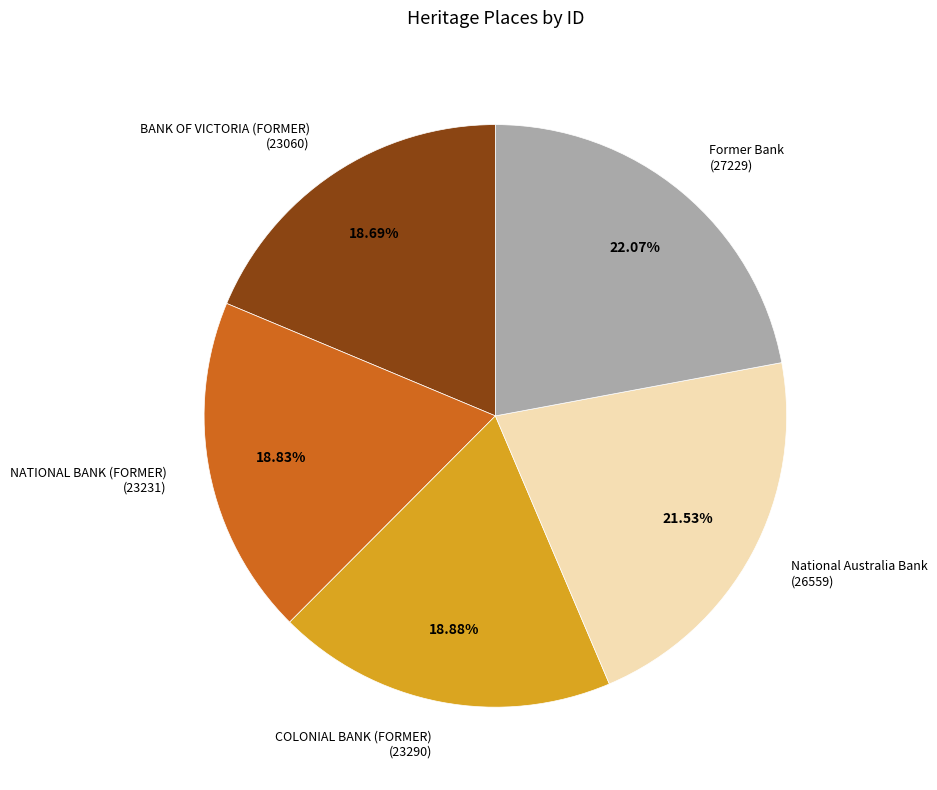

How many slices are in this pie chart?

5